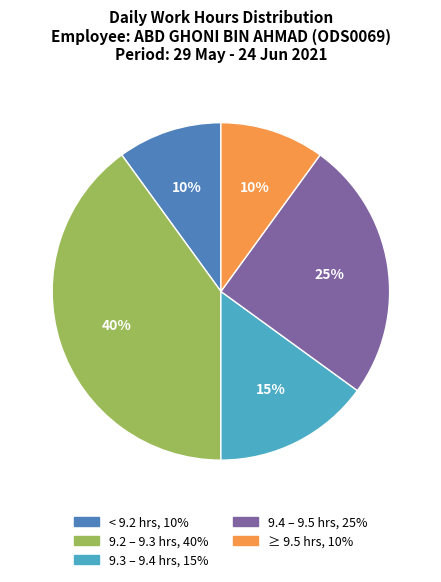

How many segments does this pie chart have?

5